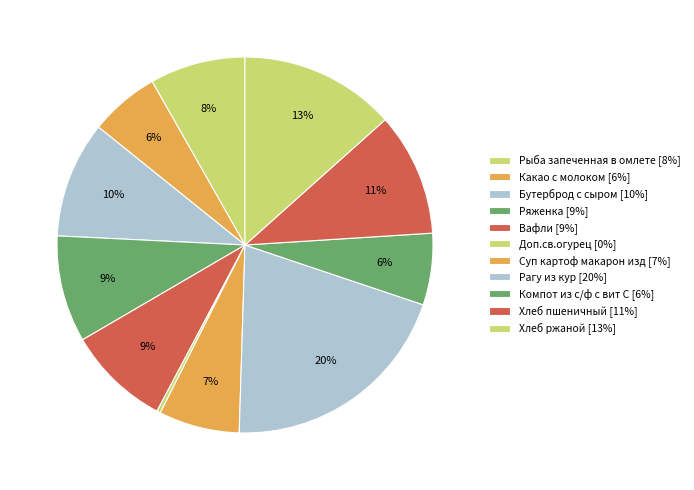

Is there a majority slice in this chart?

No